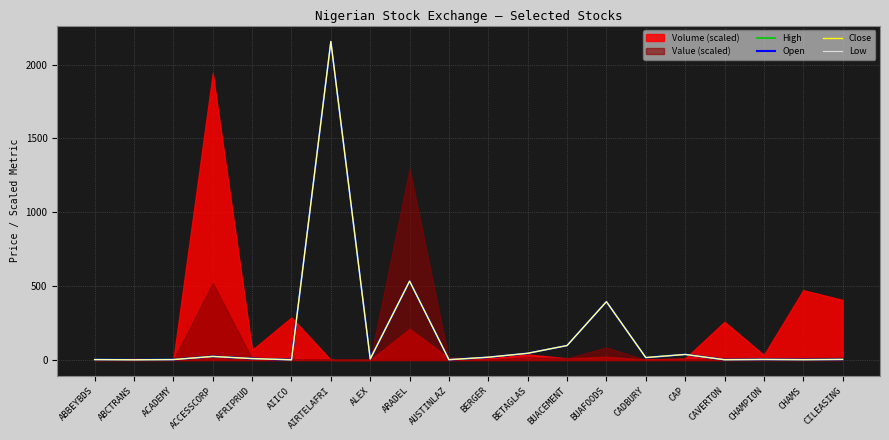

How many times do Open and Low cross each other?

2